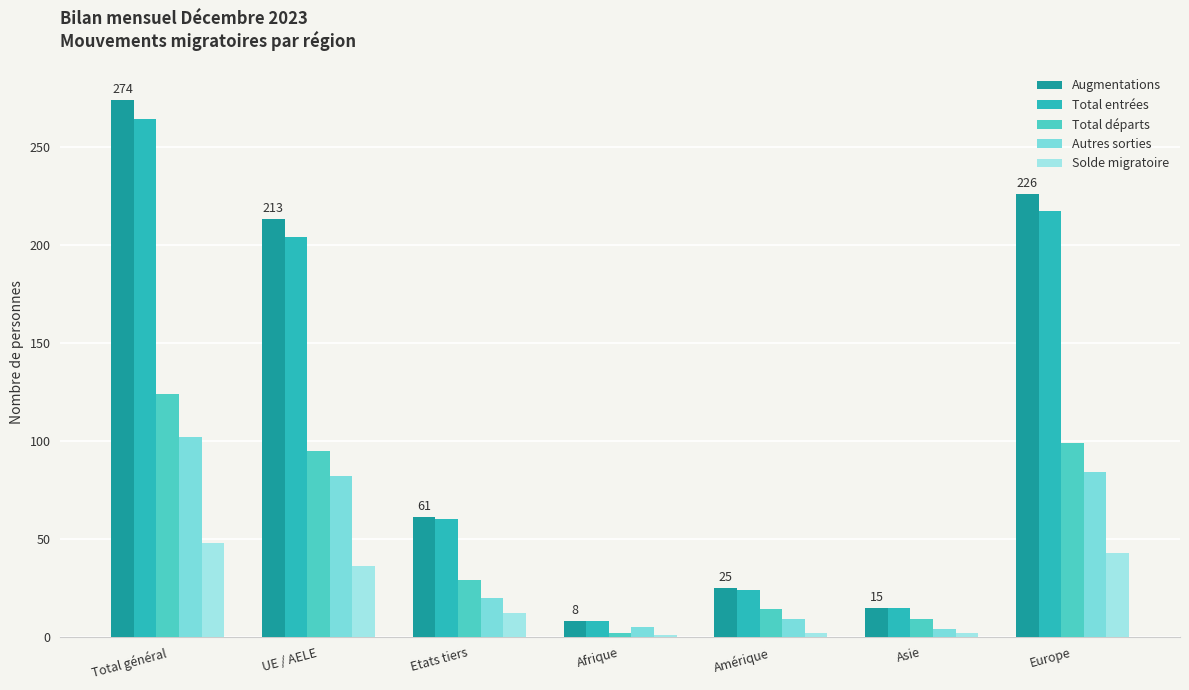

Where does the Augmentations series first go above 61?

Total général